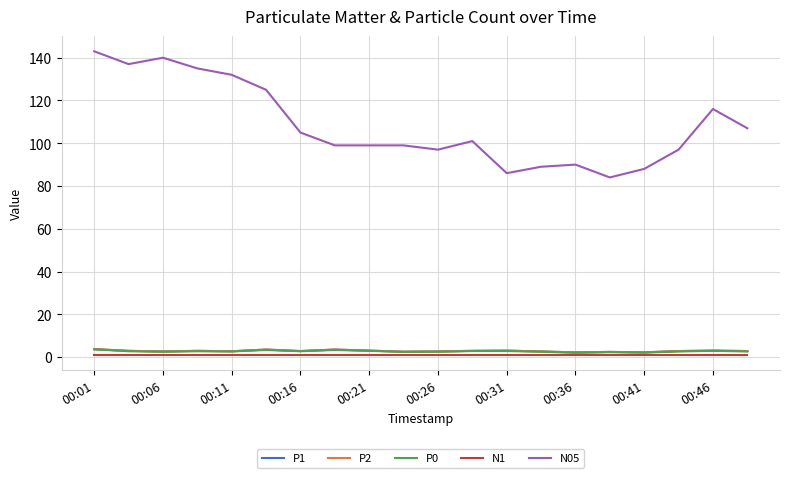

Does the chart have visible grid lines?

Yes